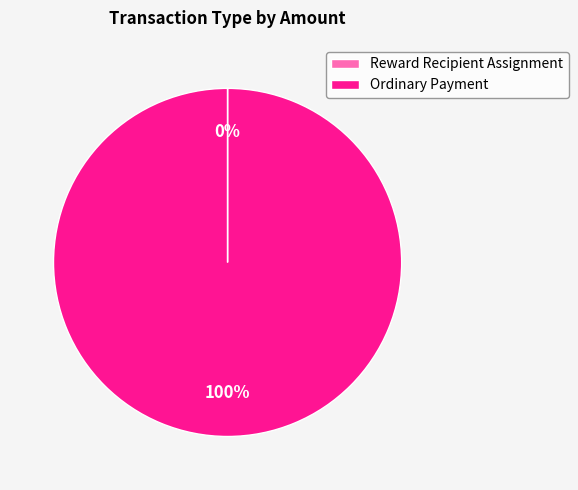

What is the largest slice in the pie chart?

Ordinary Payment